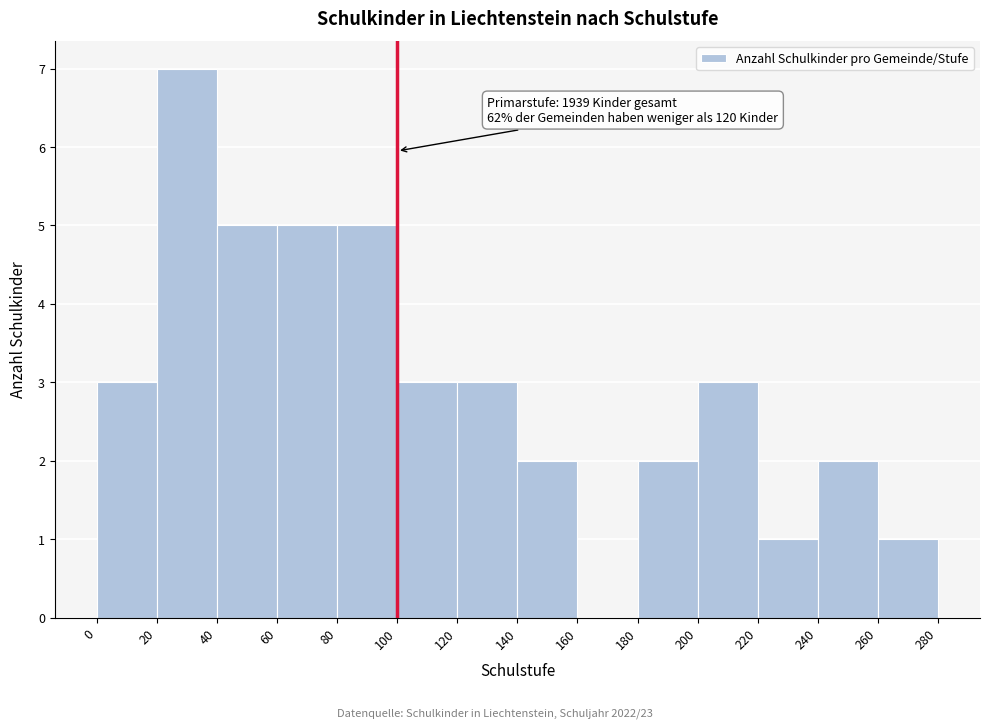

Over which range of the x-axis is the bar tallest?

20 to 40